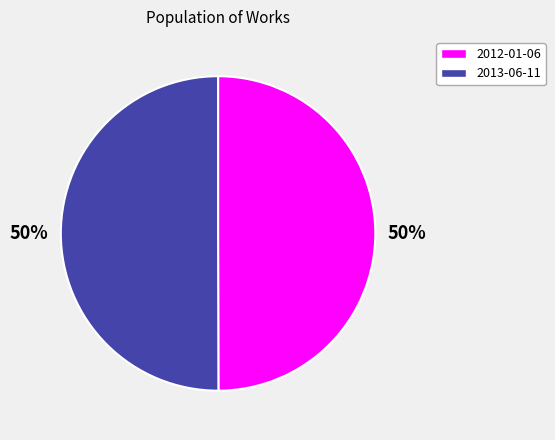

Do 2012-01-06 and 2013-06-11 together represent more than half of the pie?

Yes